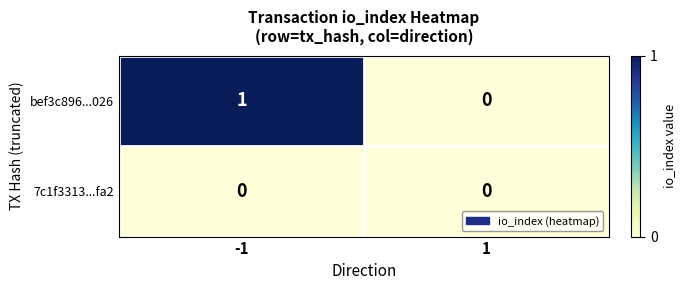

Count the number of data series in this chart.

2